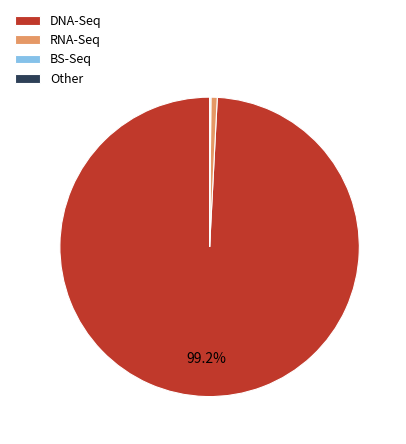

Which slice represents more than half of the pie?

DNA-Seq